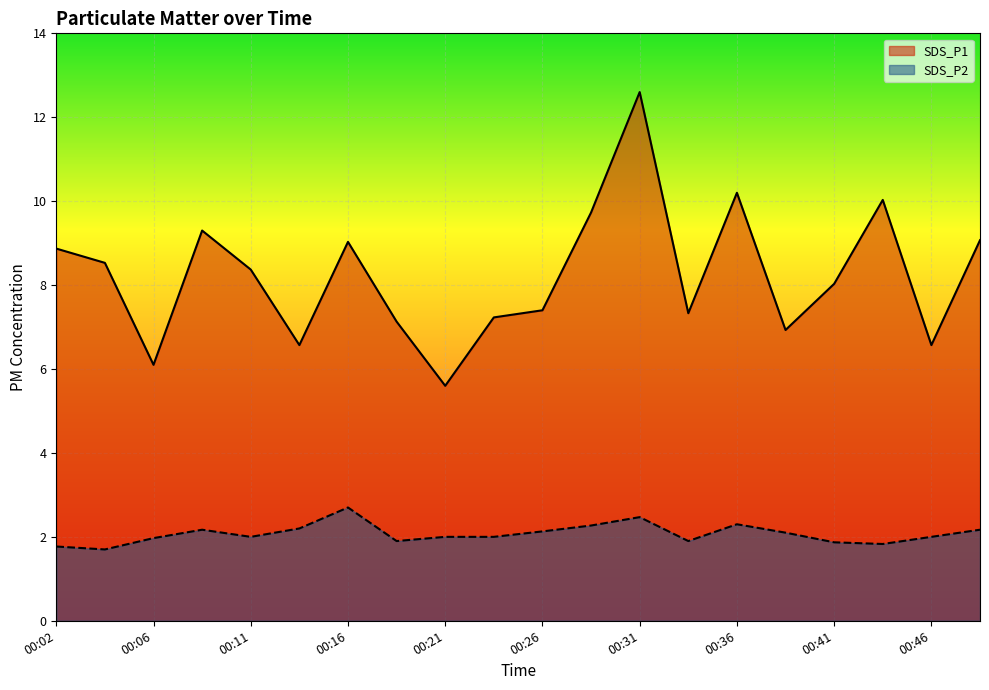

Rank the categories by SDS_P1 value from highest to lowest.

00:31, 00:36, 00:43, 00:28, 00:09, 00:48, 00:16, 00:02, 00:04, 00:11, 00:41, 00:26, 00:34, 00:23, 00:19, 00:38, 00:14, 00:46, 00:06, 00:21